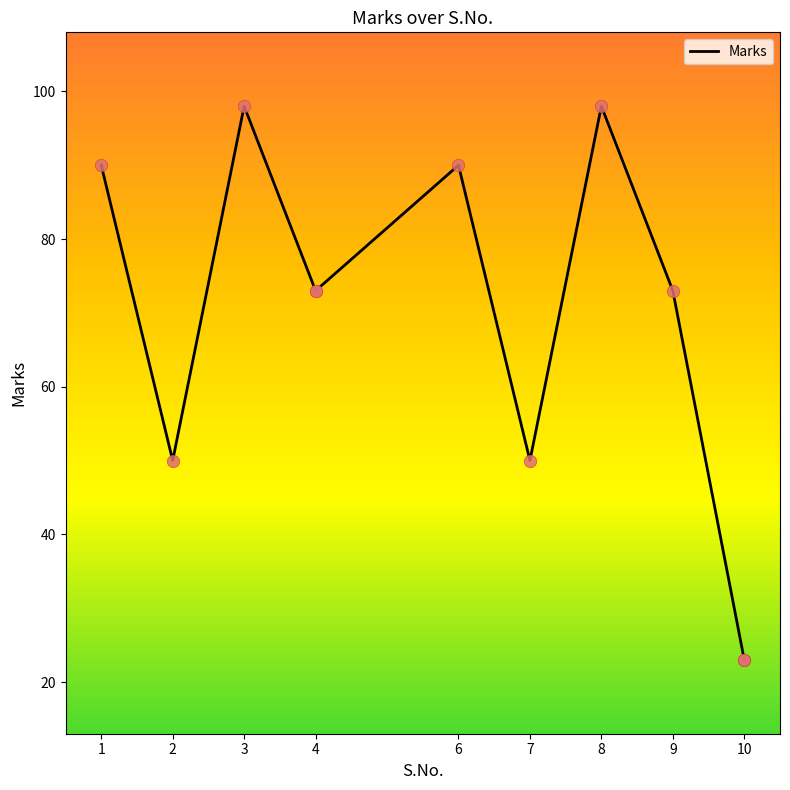

Which has a higher value, 10 or 8?

8